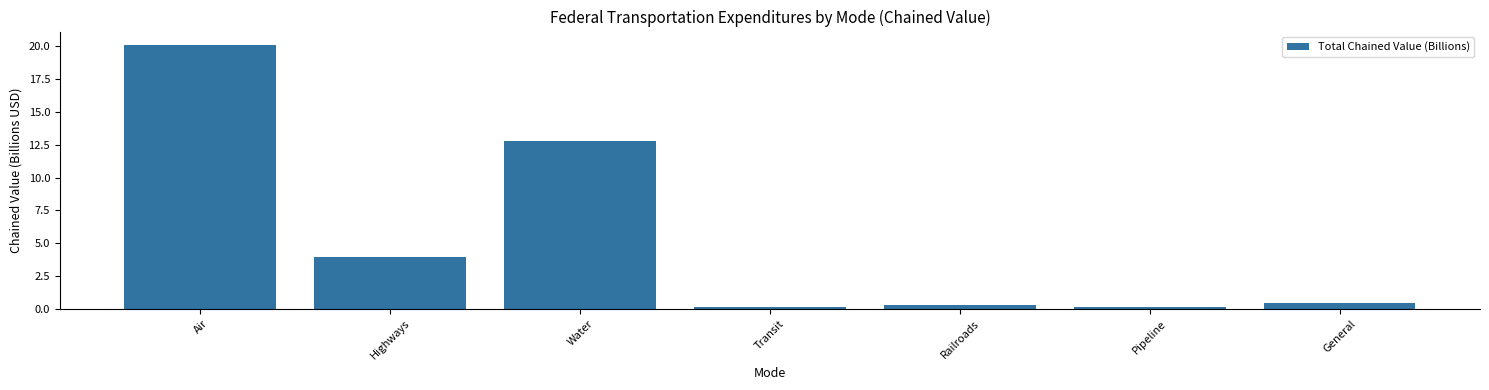

What is the label of the 2nd bar from the right?

Pipeline